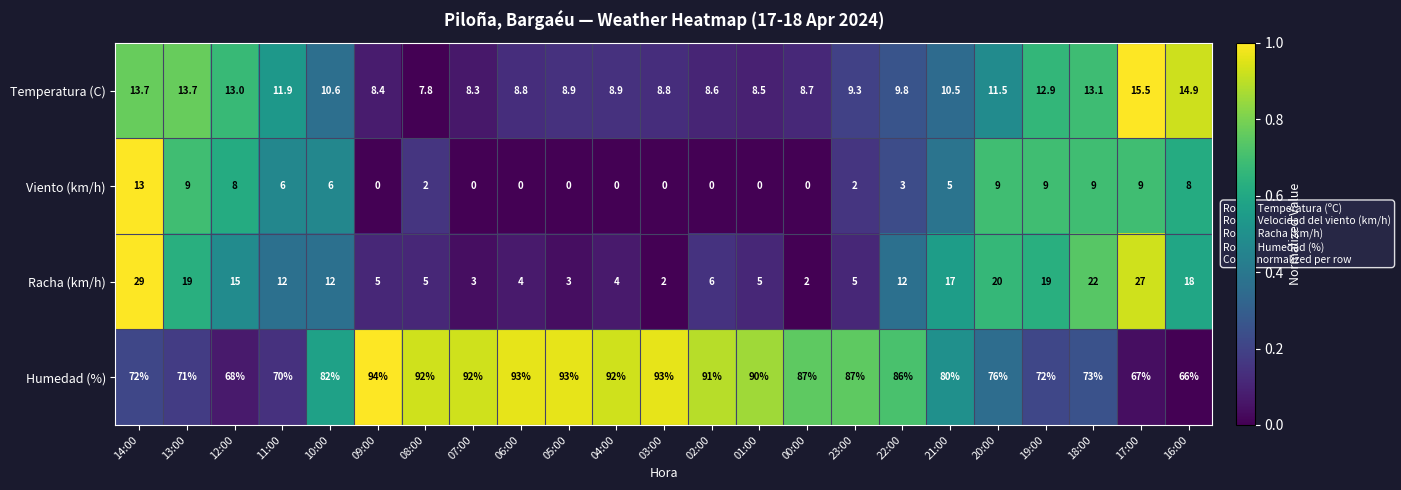

Which series has the largest range (max minus min)?

Humedad (%)